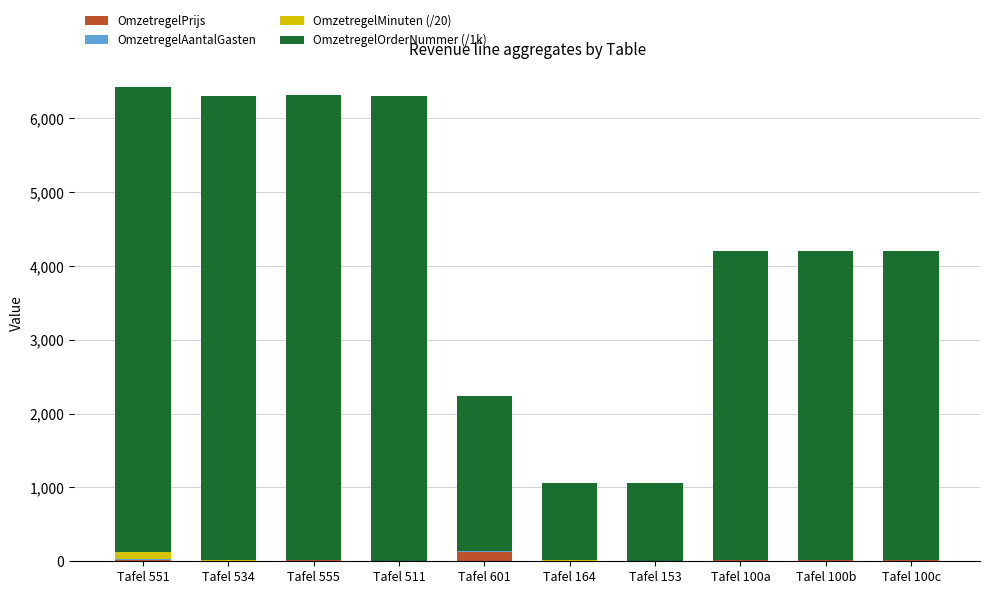

What is the highest value of the OmzetregelPrijs series?

130.1